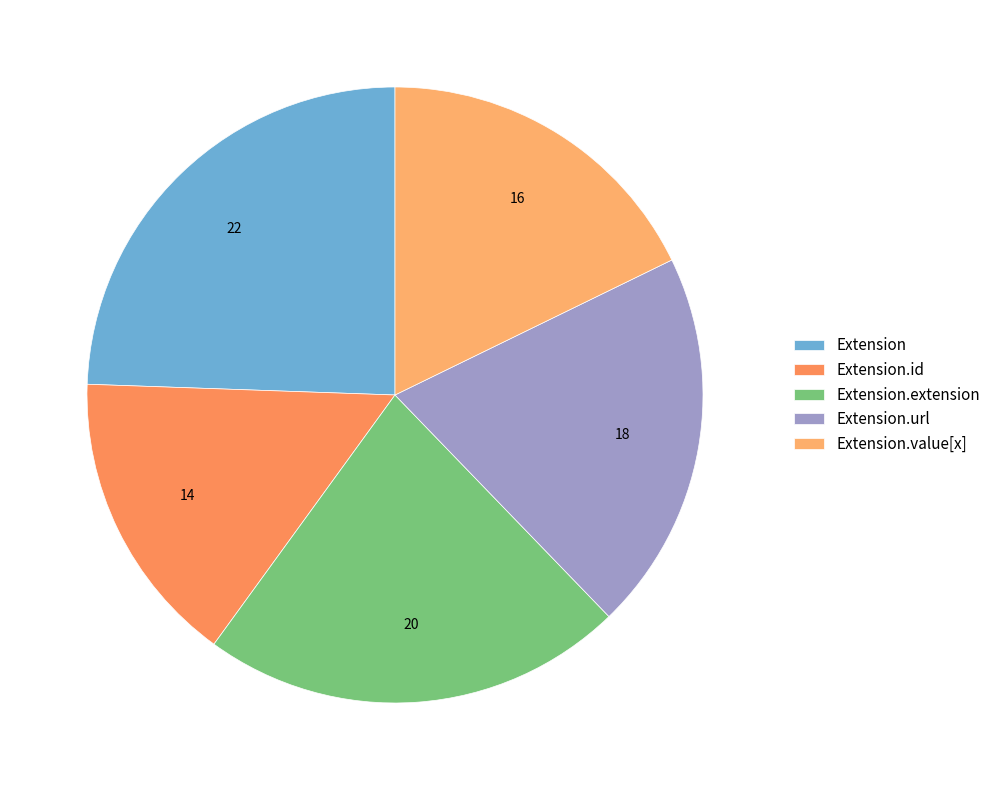

Is Extension the majority of the pie?

No